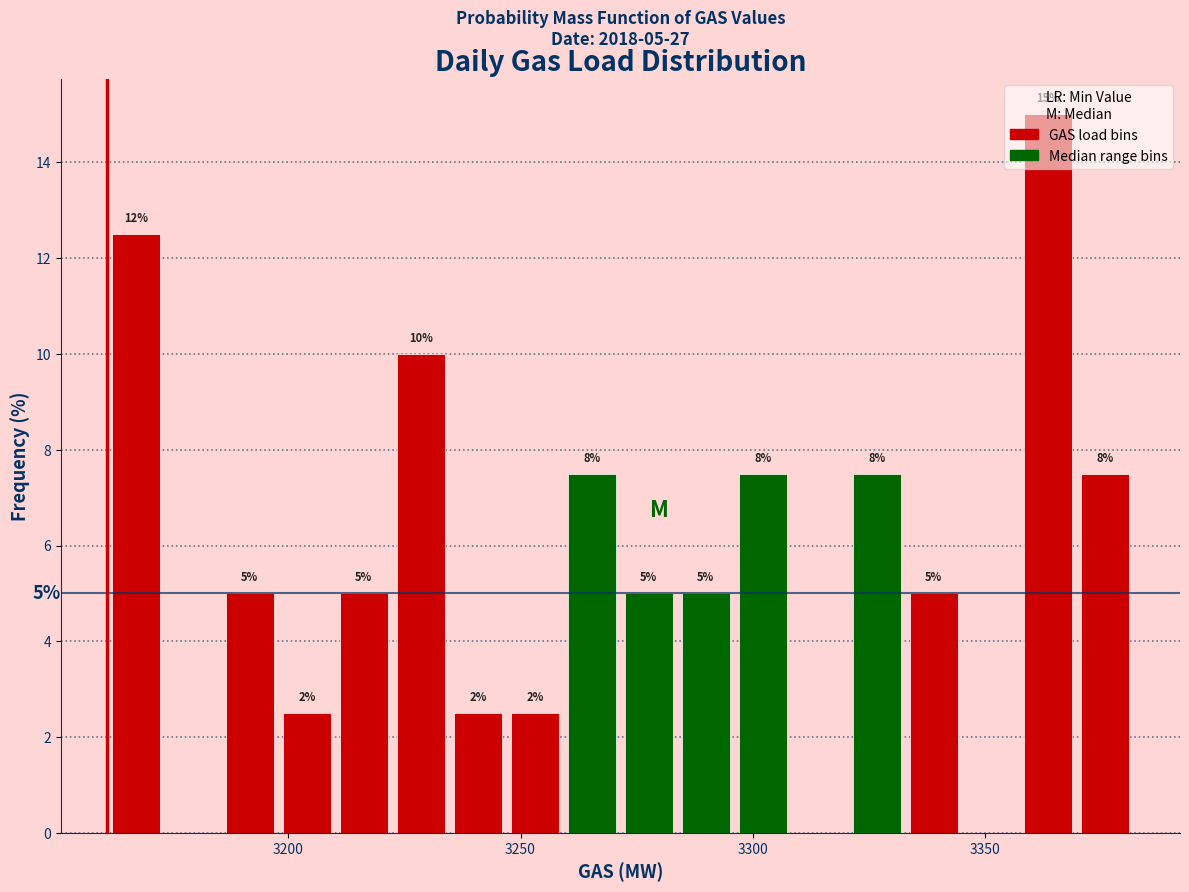

Read against the x-axis, roughly where is the centre of the tallest bar?

3365